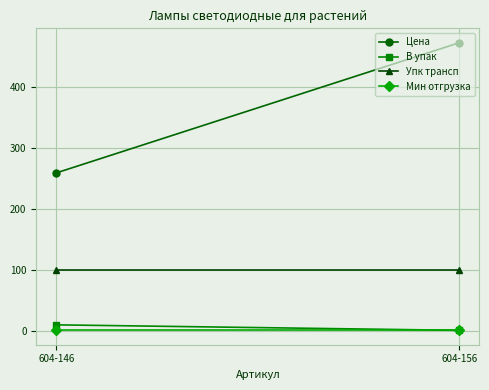

What is the spread (max minus min) of values at 604-146?

257.7